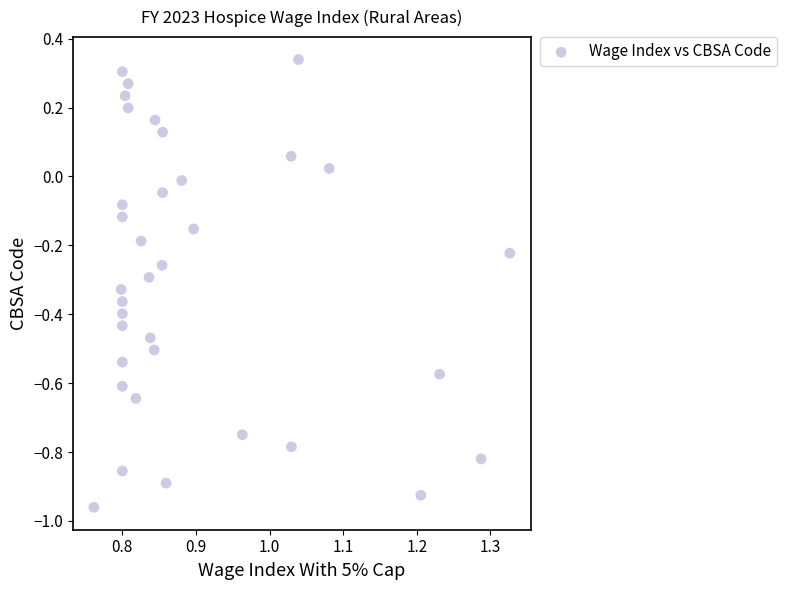

What is the range of X values (max minus min)?

0.6